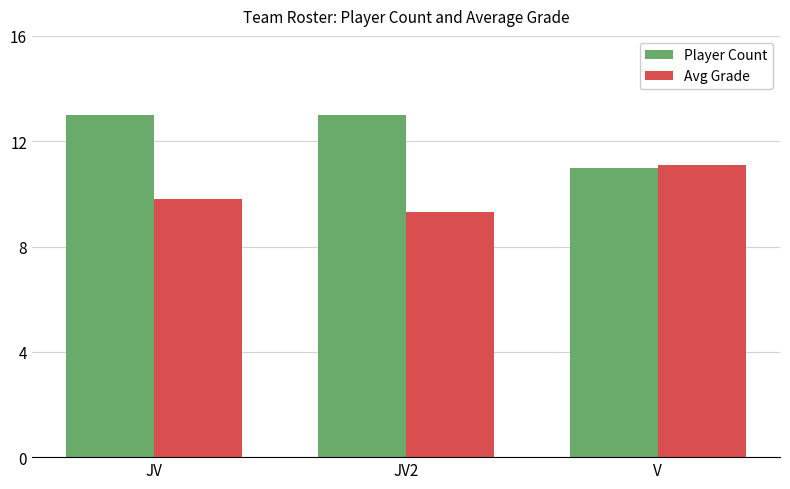

Which category has the lowest value in the Avg Grade series?

JV2